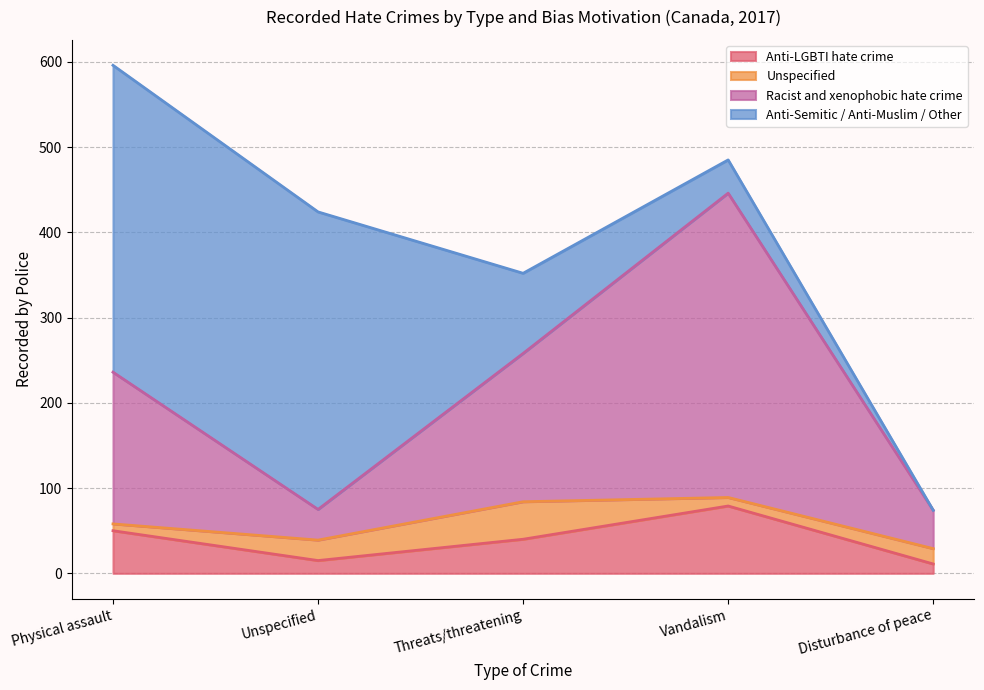

True or false: Anti-LGBTI hate crime has a value of 40 at Threats/threatening.

True